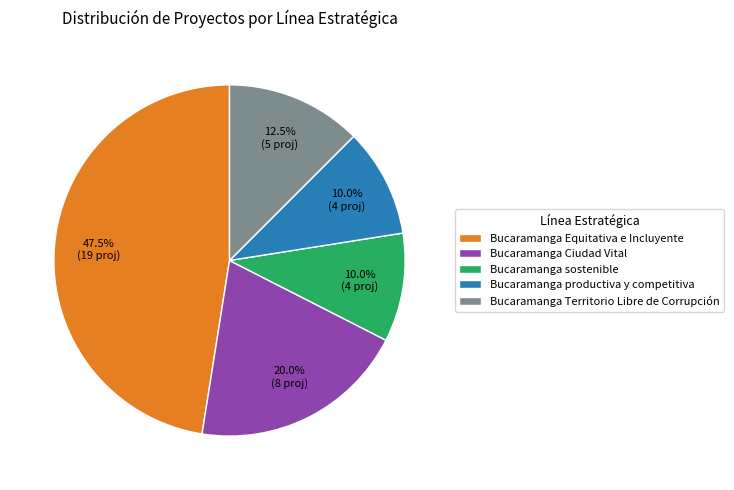

Does Bucaramanga Ciudad Vital represent more than half of the total?

No